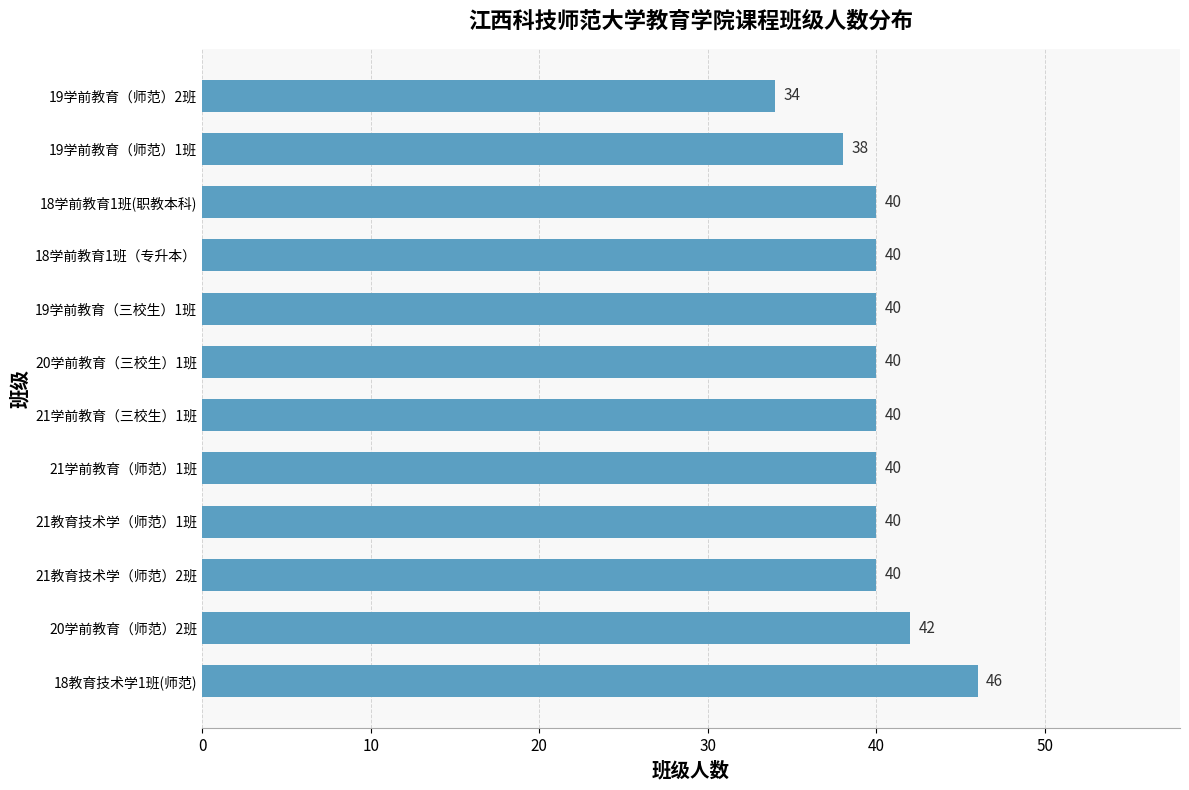

At which category does the chart reach its minimum across all series?

19学前教育（师范）2班